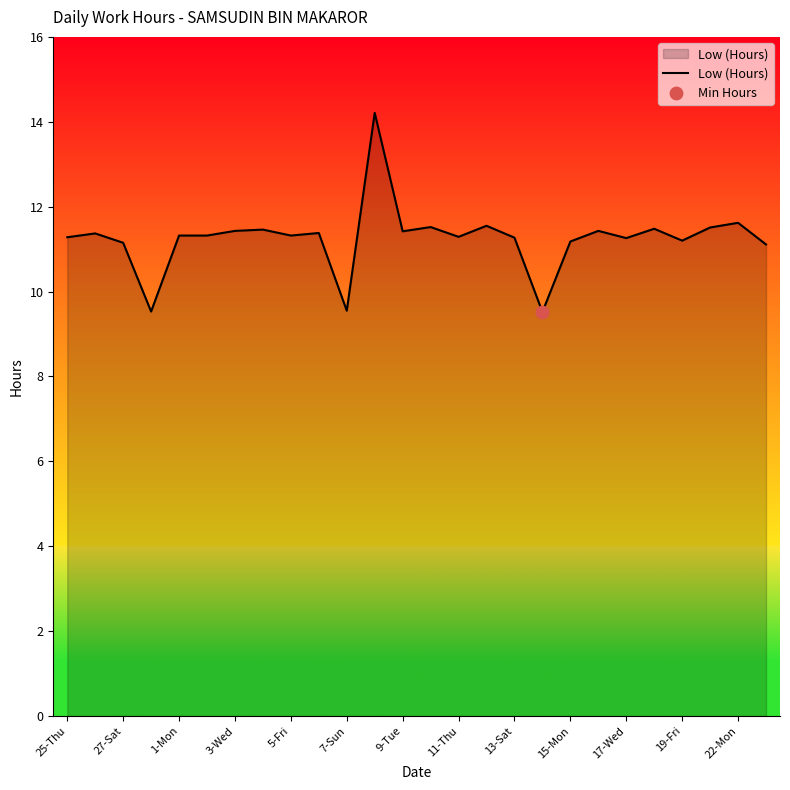

What is the smallest value displayed?

9.5